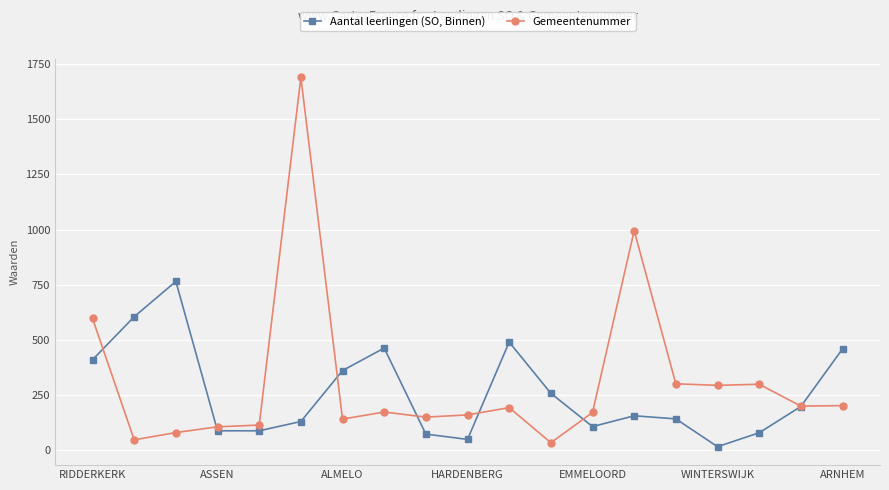

Which series has the widest spread of values?

Gemeentenummer